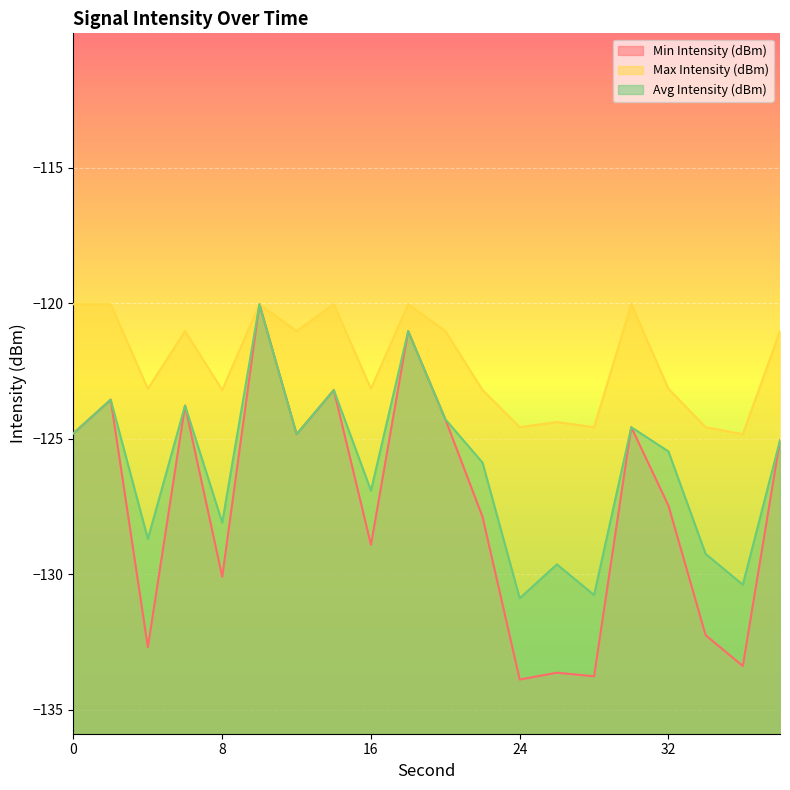

What is the value of the Avg Intensity (dBm) point at the 6th from the left?

-120.0